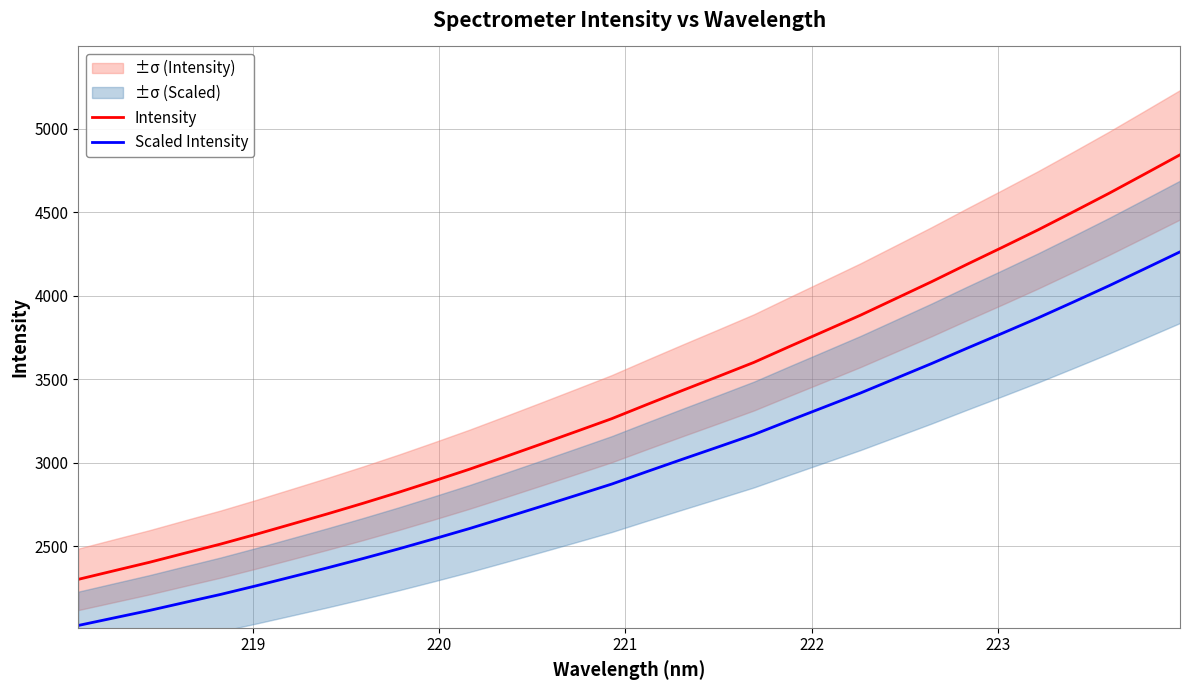

What is the value of the Scaled Intensity point at the 20th from the left?

3167.7